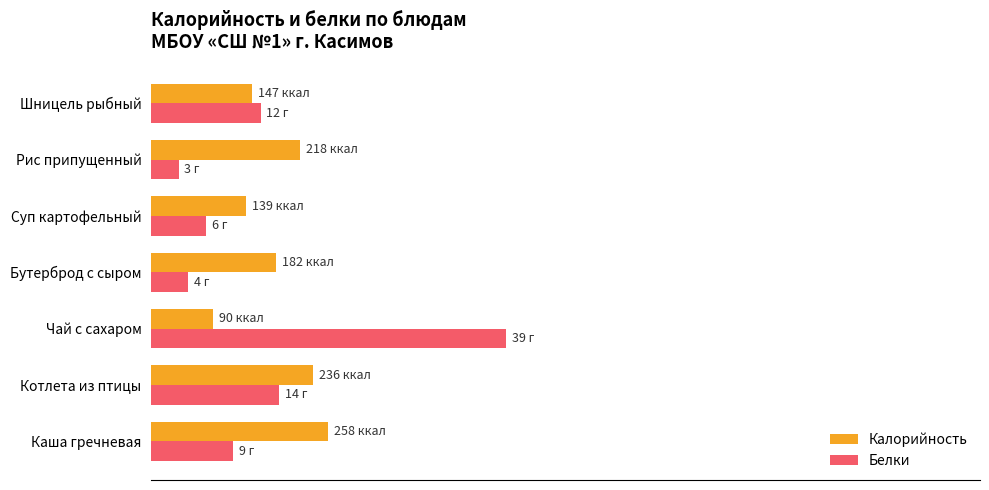

What are all the series names shown in the legend?

Калорийность, Белки